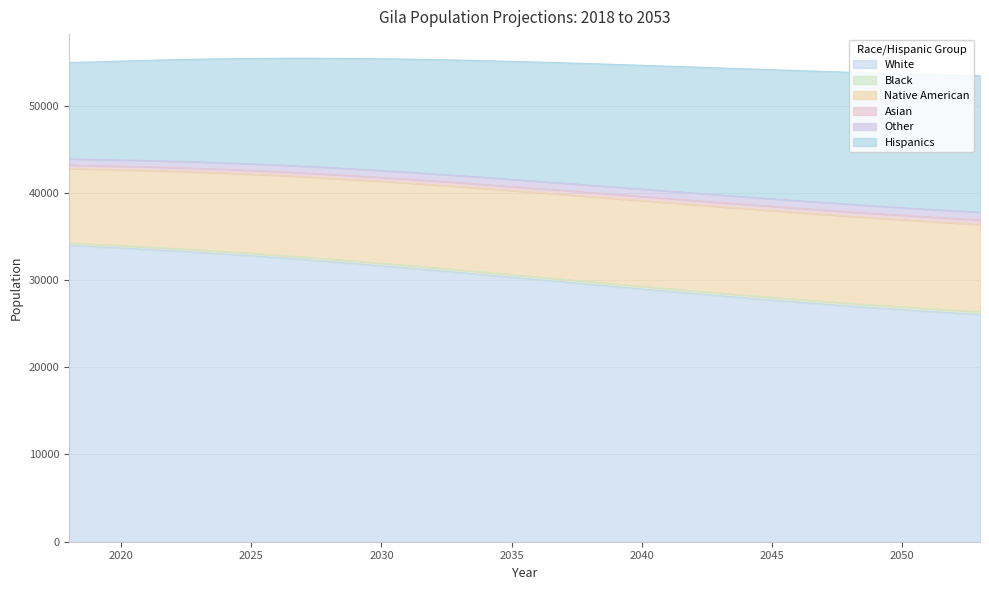

What is the lowest value of the White series?

26059.4